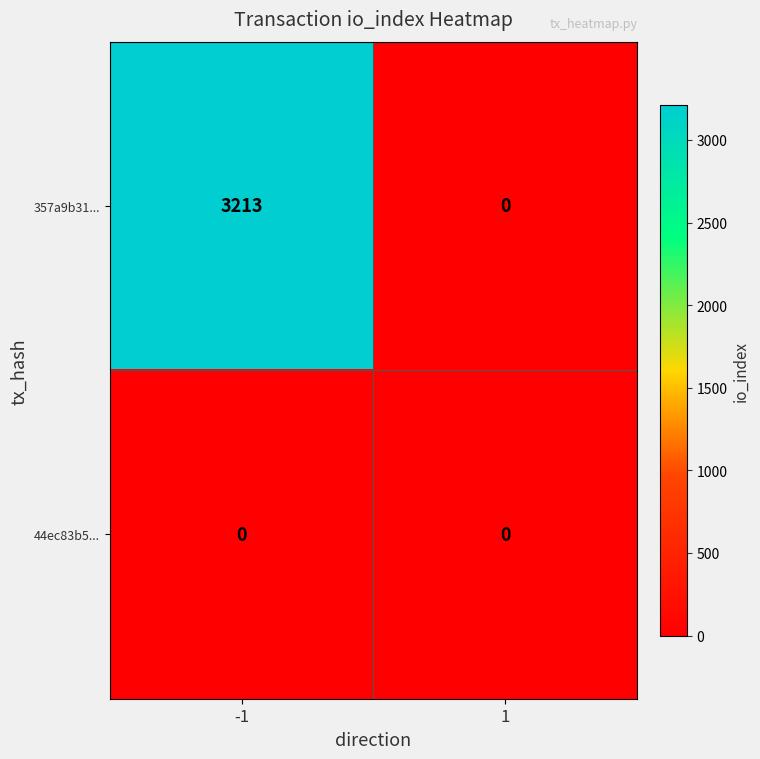

True or false: 44ec83b5... has a value of 0 at 1.

True